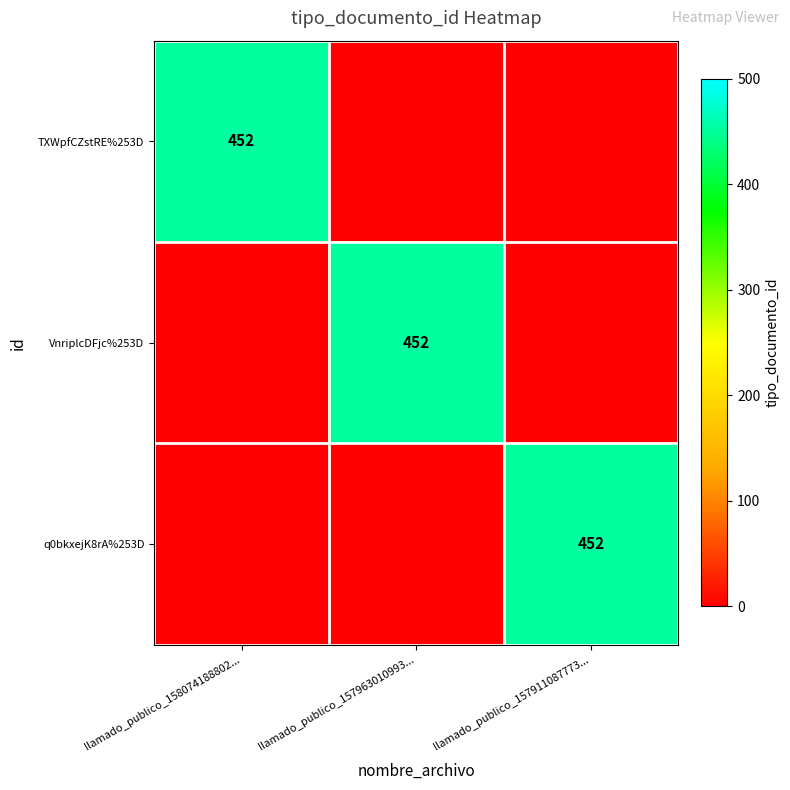

The VnriplcDFjc%253D series shows 638 at llamado_publico_157963010993.... True or false?

False